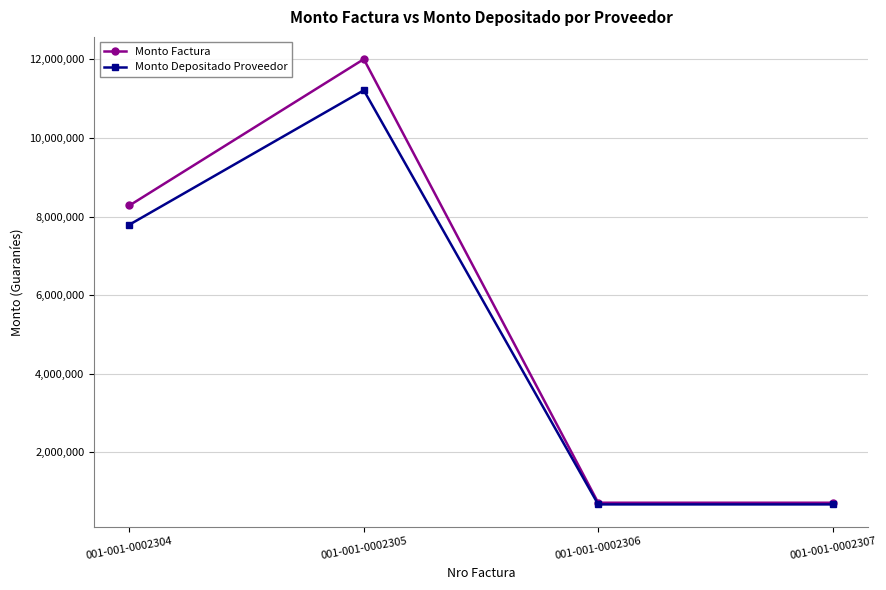

At which label is Monto Depositado Proveedor closest to 5943456?

001-001-0002304